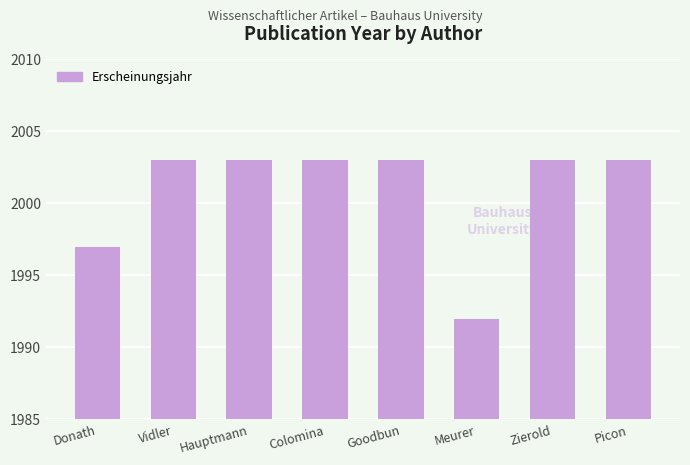

The value at Vidler is 1063. True or false?

False